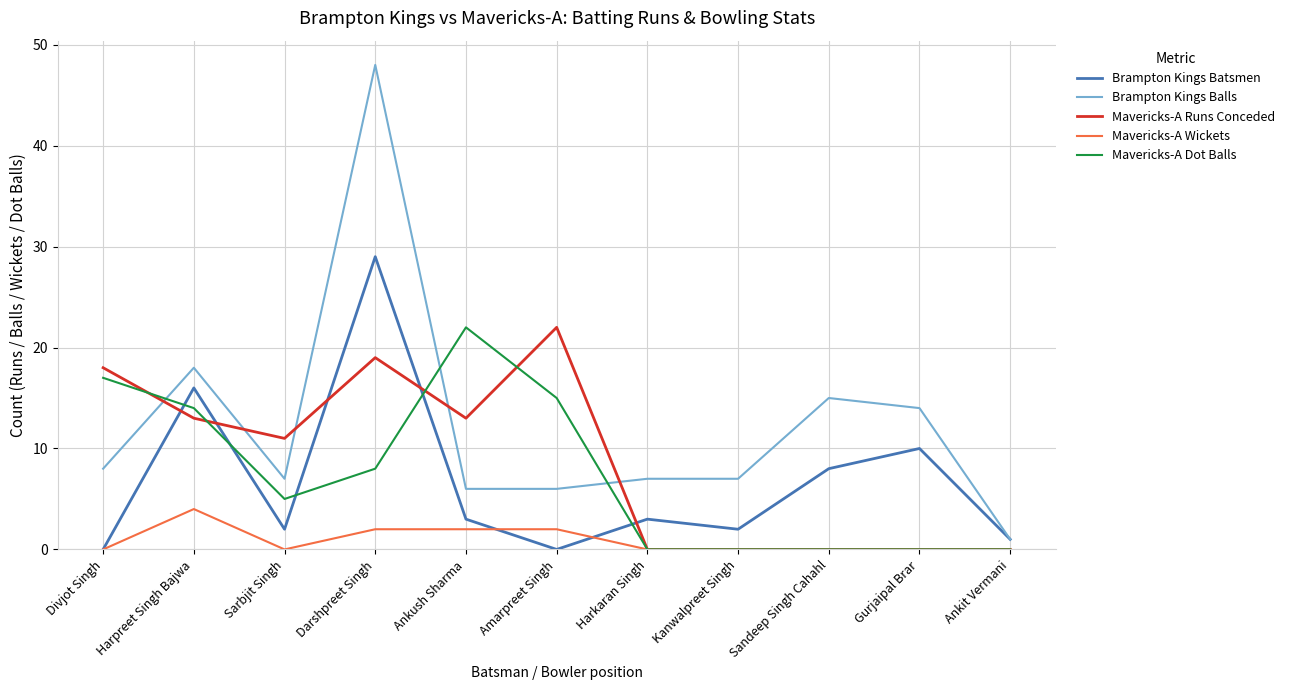

How many series are shown in this chart?

5